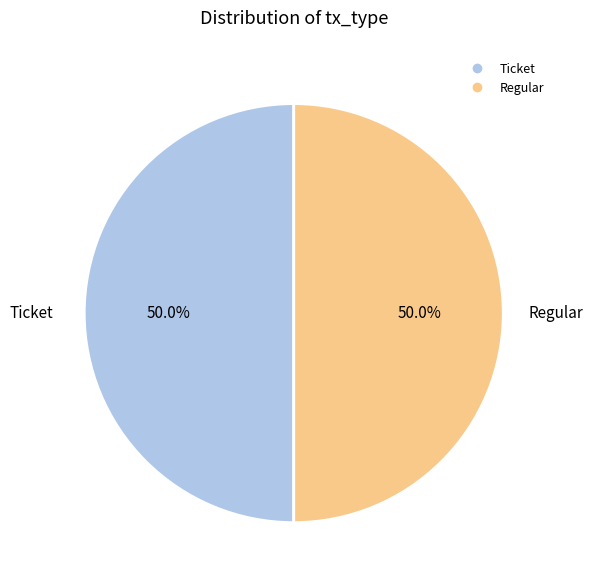

To the nearest percent, what is the difference between the Ticket and Regular slice percentages?

0%